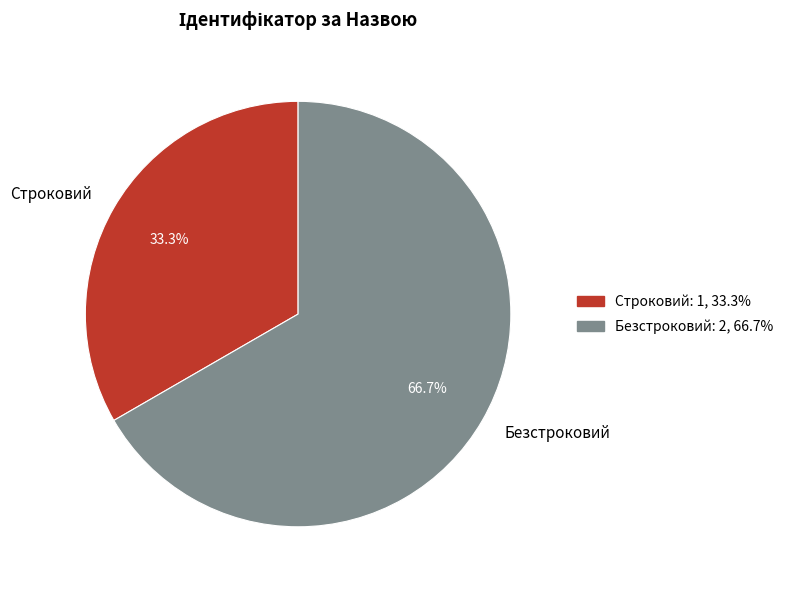

To the nearest percent, what percentage of the pie is Безстроковий?

67%